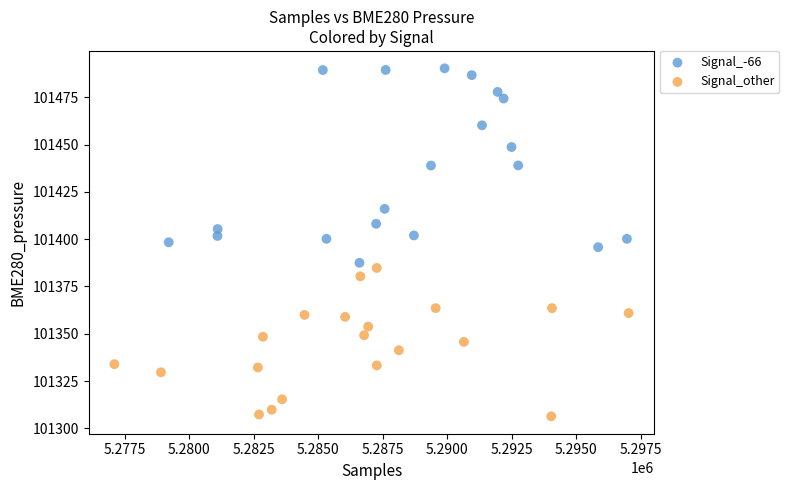

Which series has the largest Y range (max minus min)?

Signal_-66